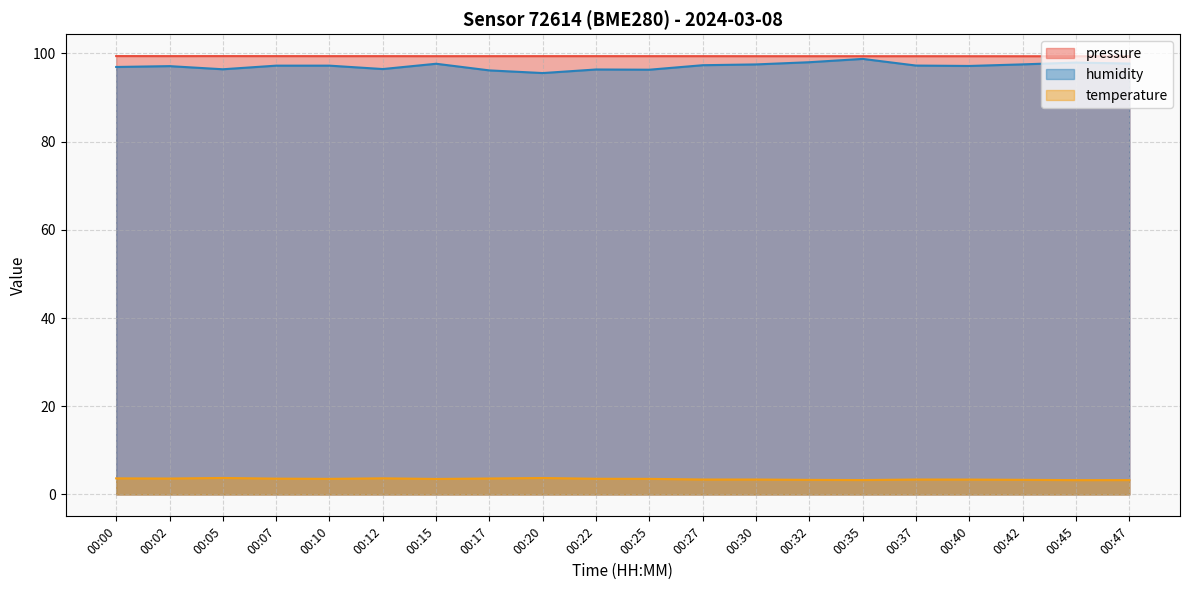

What is the lowest value of the pressure series?

99.4